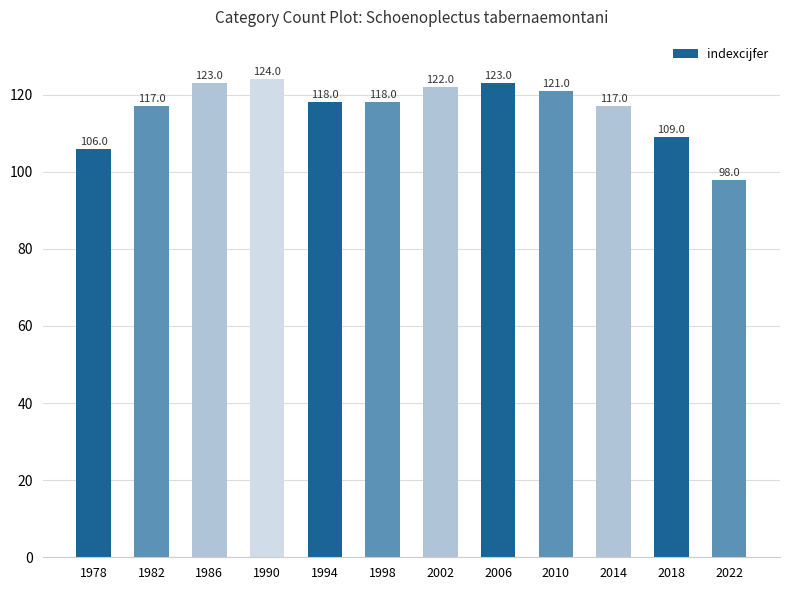

Reading left to right, transcribe all the data shown in this chart.

1978=106	1982=117	1986=123	1990=124	1994=118	1998=118	2002=122	2006=123	2010=121	2014=117	2018=109	2022=98